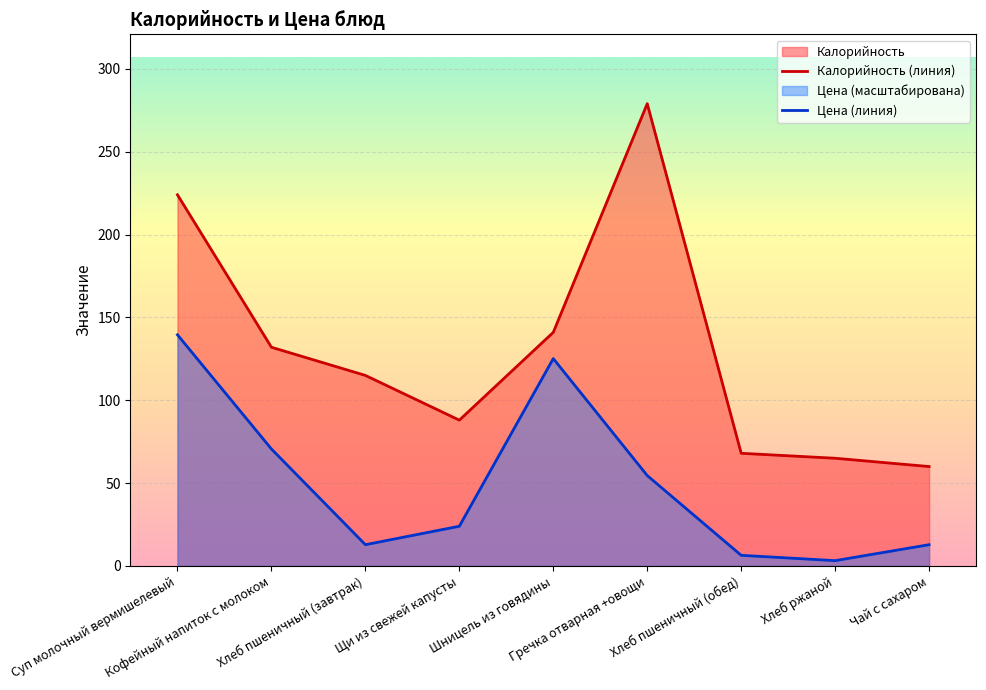

At which category is the sum across all series the highest?

Суп молочный вермишелевый